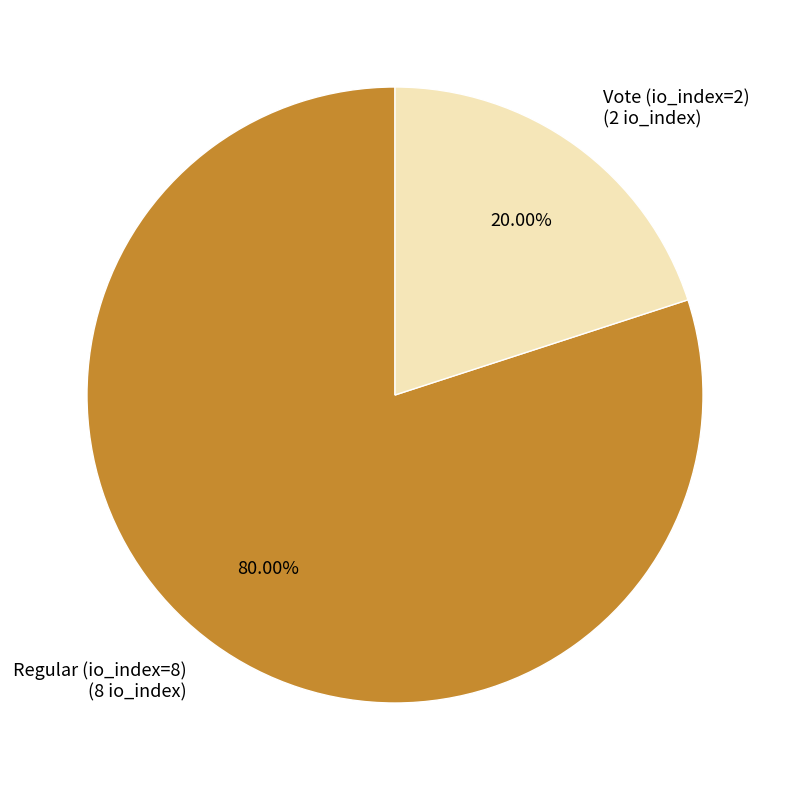

How many segments does this pie chart have?

2